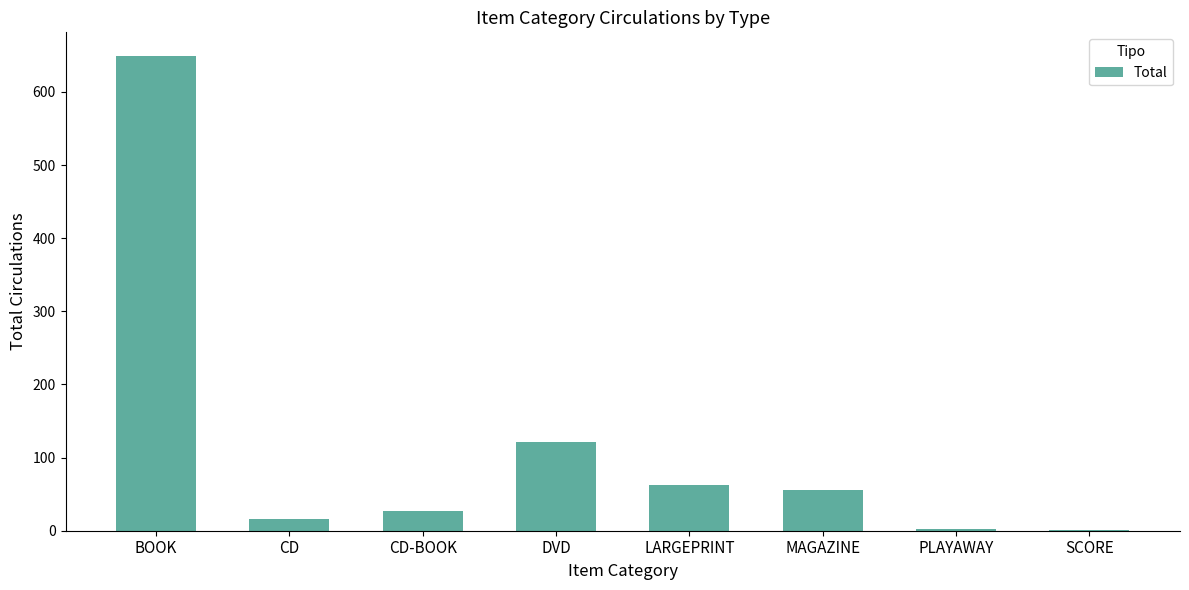

What is the sum of all values?

934